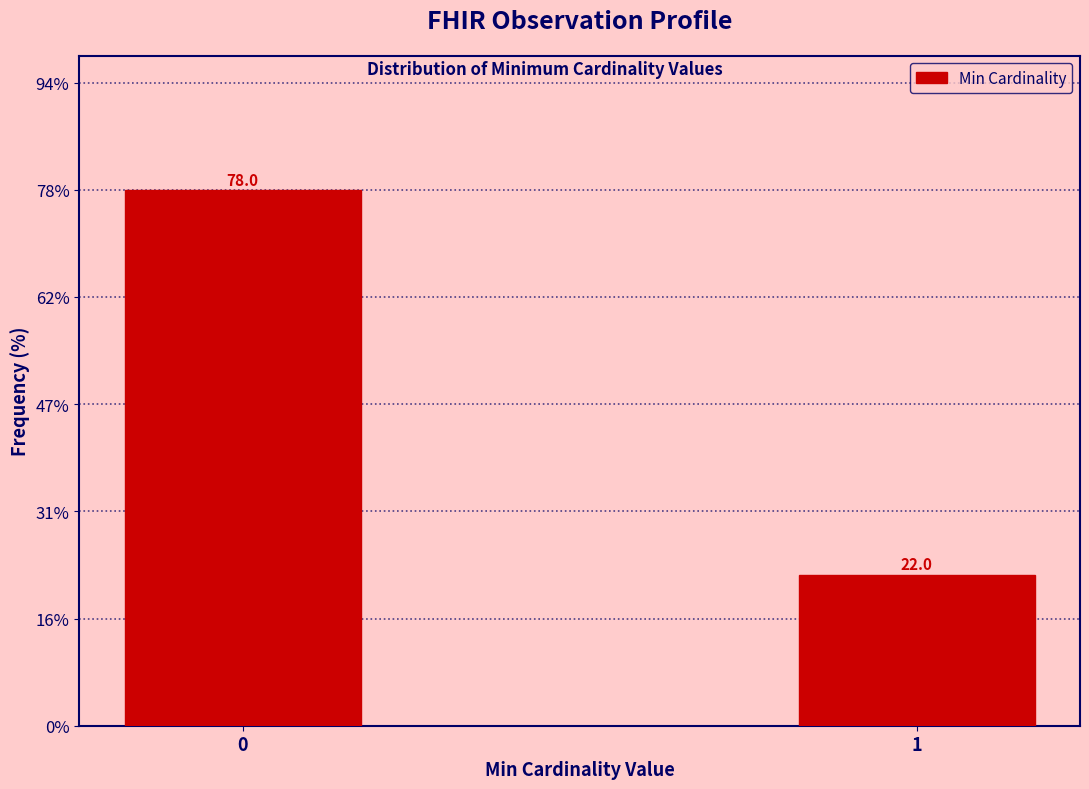

Reading left to right, list all the values displayed in this chart.

0=78	1=22